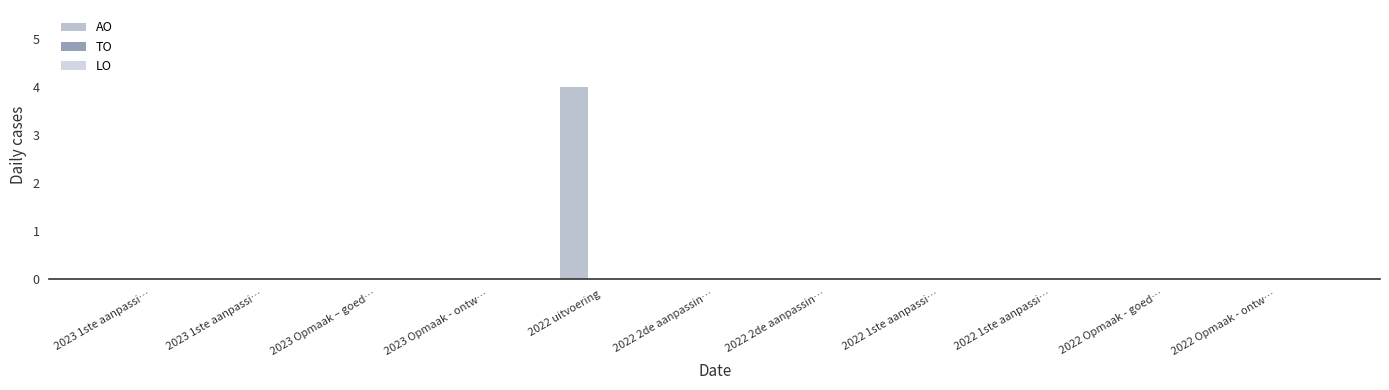

What is the greatest value displayed?

4